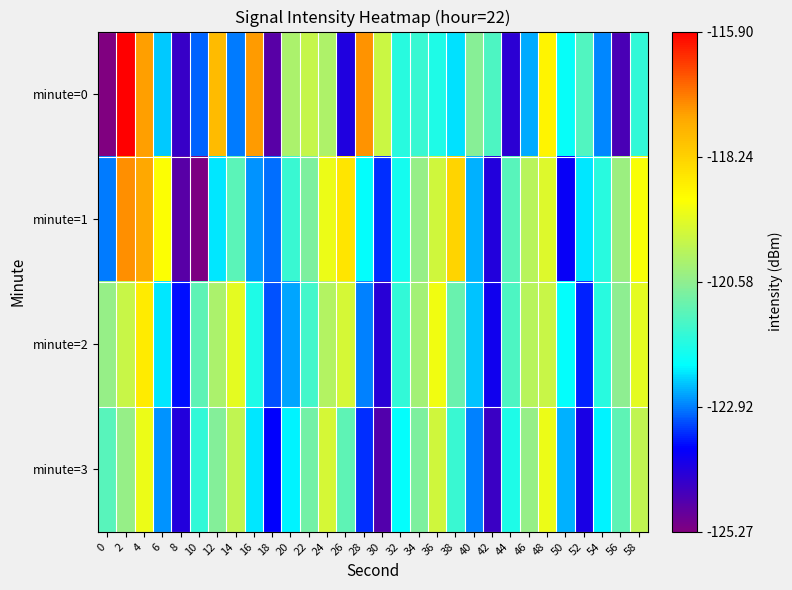

Which has a higher value, 28 or 38?

28